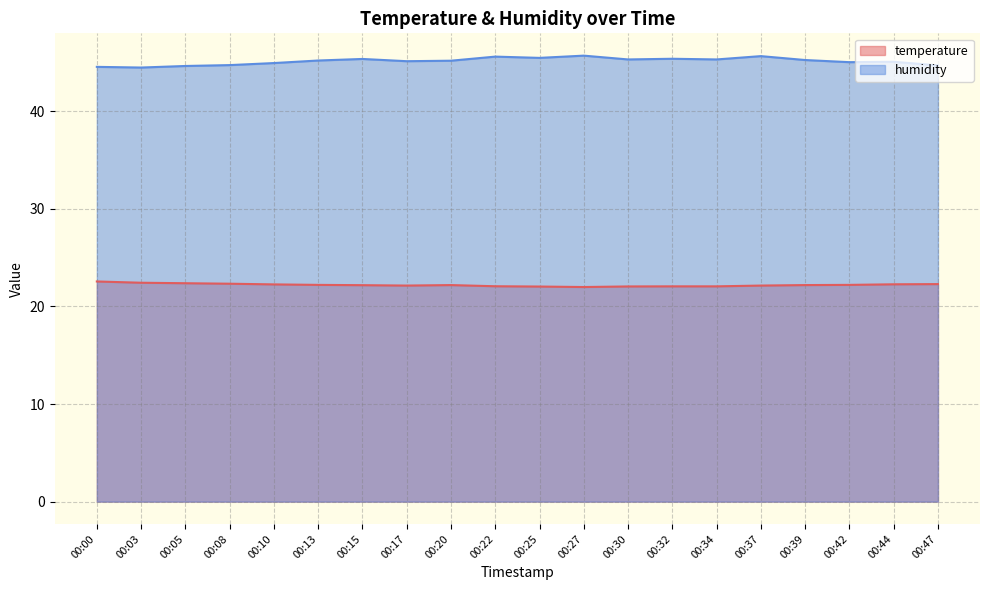

The value of temperature at 00:05 is 14.2. True or false?

False